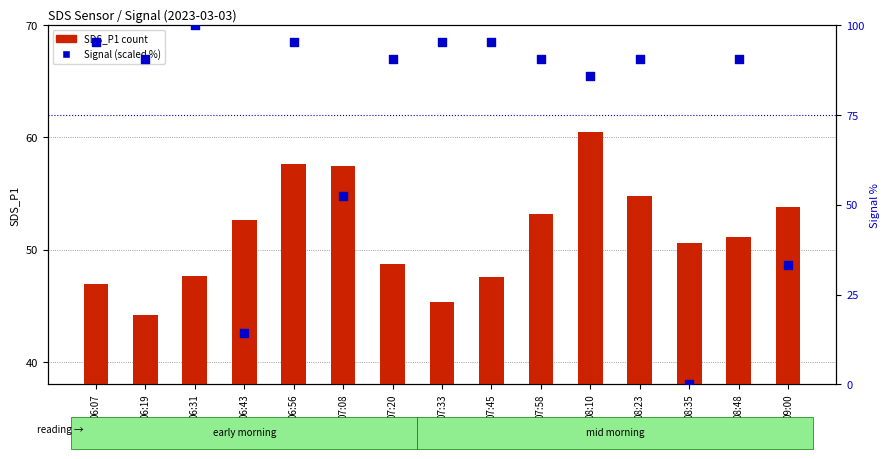

At how many categories does at least one series exceed 48?

15